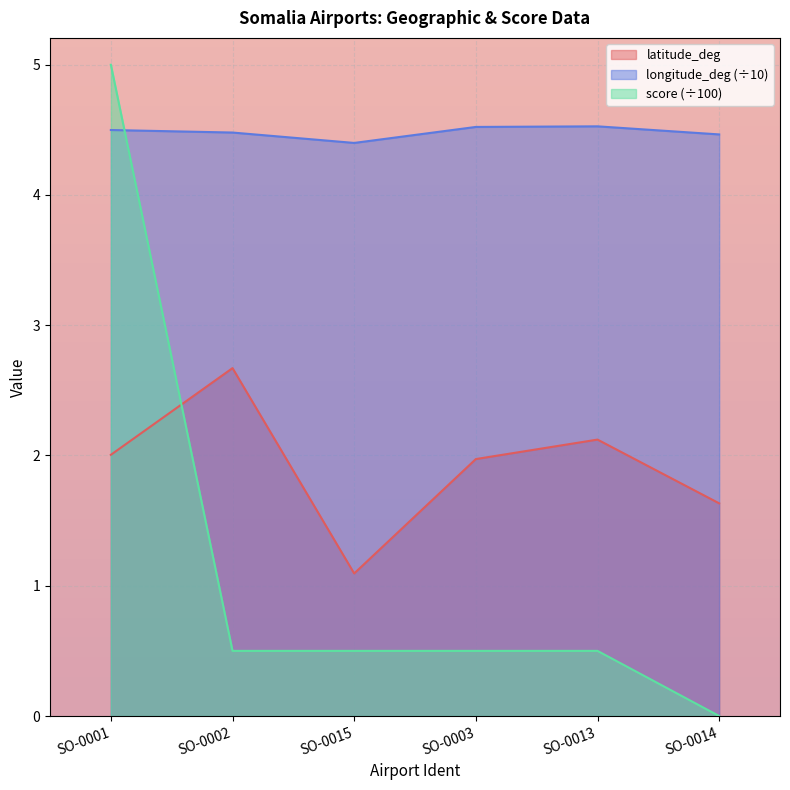

True or false: longitude_deg and latitude_deg intersect in this chart.

False